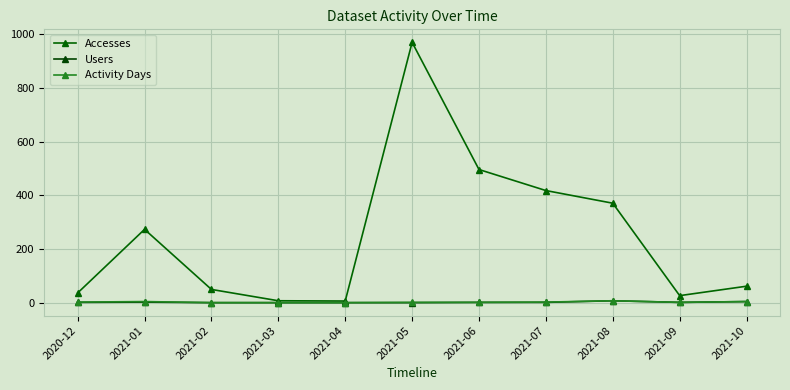

True or false: Accesses and Activity Days cross at least once.

False